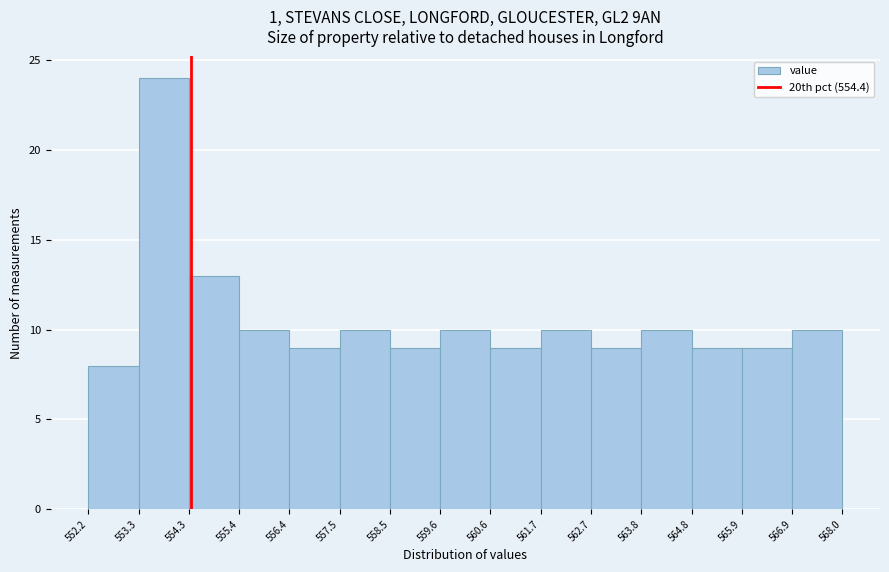

How tall is the bar that spans 559.6 to 560.6 on the x-axis? The values are not printed on the chart, so give them approximately, as read against the axis.

10